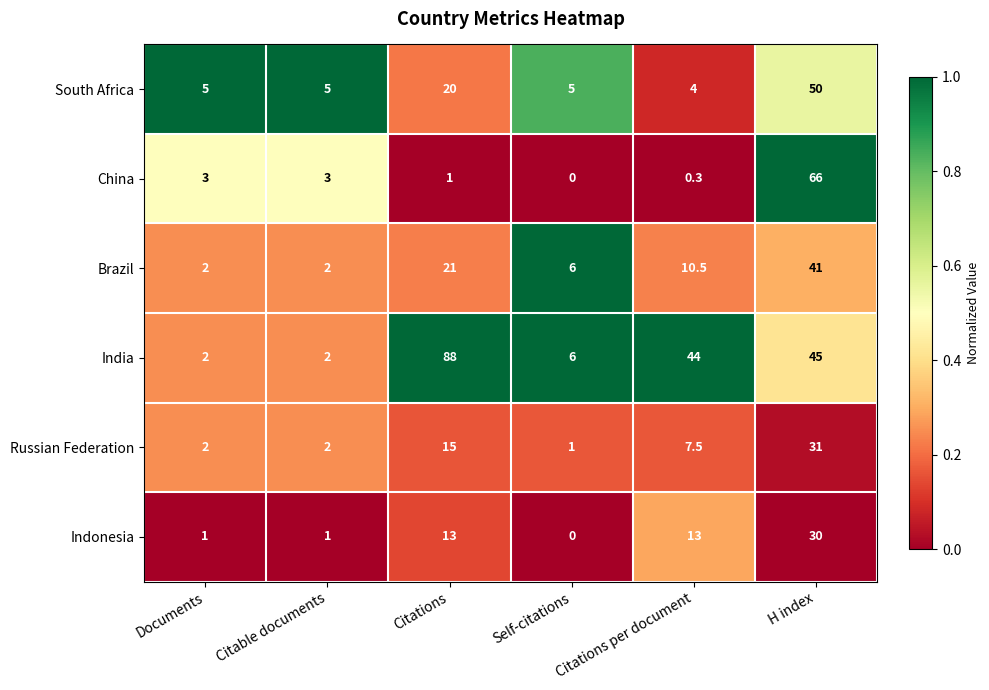

At which category is the sum across all series the highest?

H index